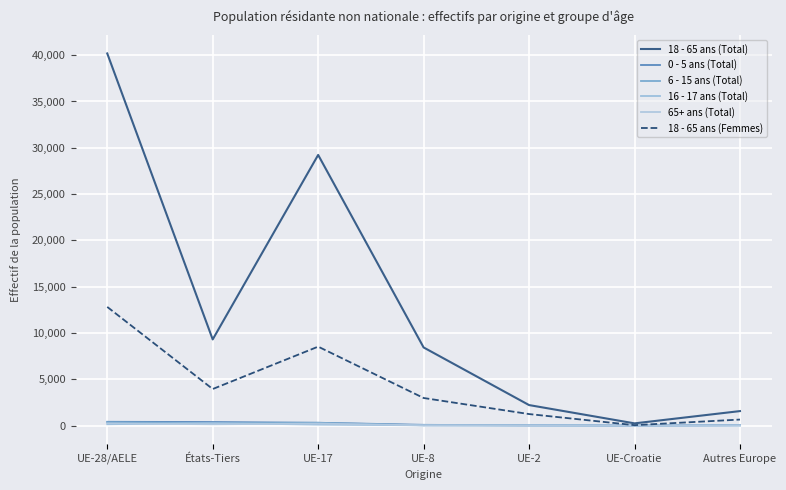

Is the value of 16 - 17 ans (Total) at UE-2 greater than the value of 0 - 5 ans (Total) at États-Tiers?

No